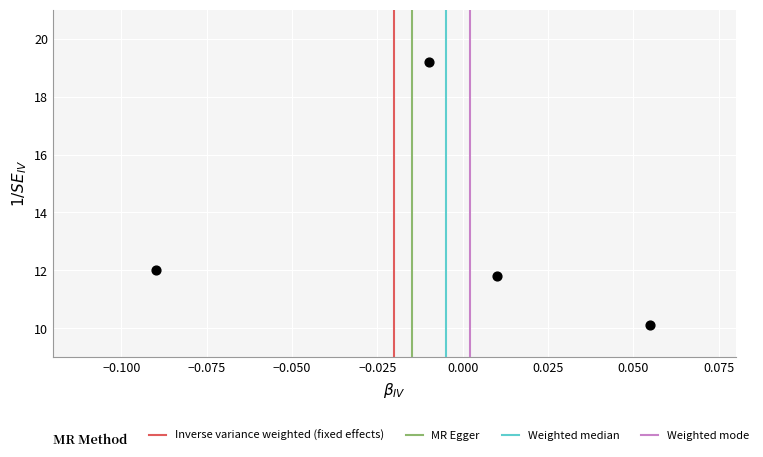

What Y value in the scatter plot is closest to 14?

12.0